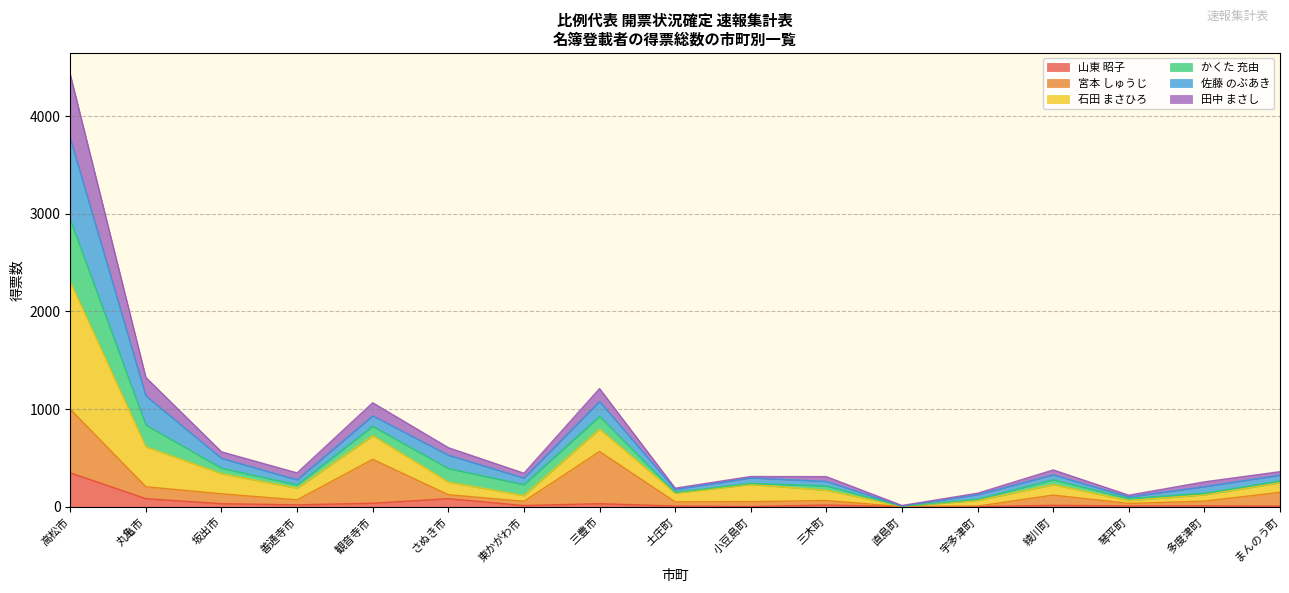

How many lines are shown in the chart?

6